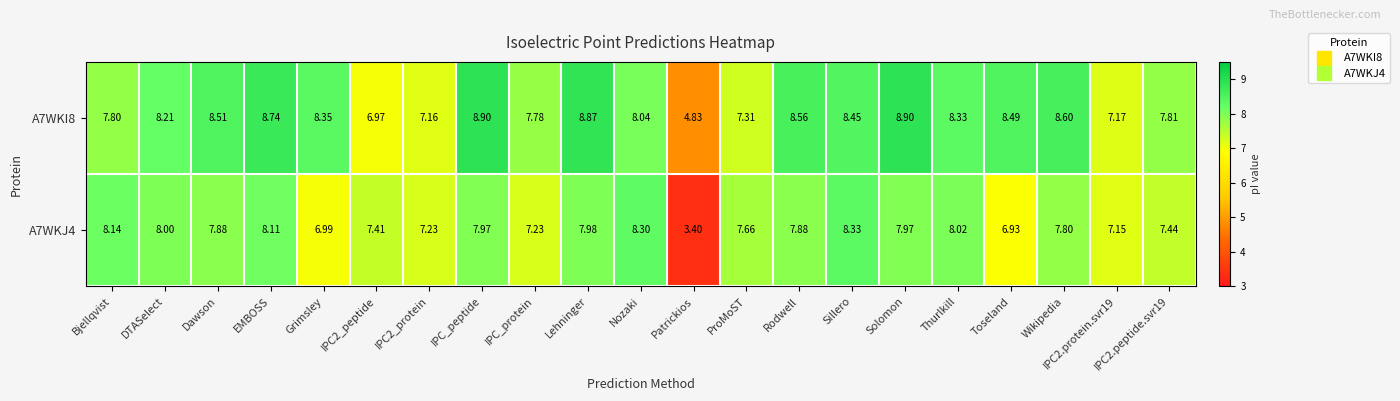

How many data points in A7WKI8 are above 8?

13